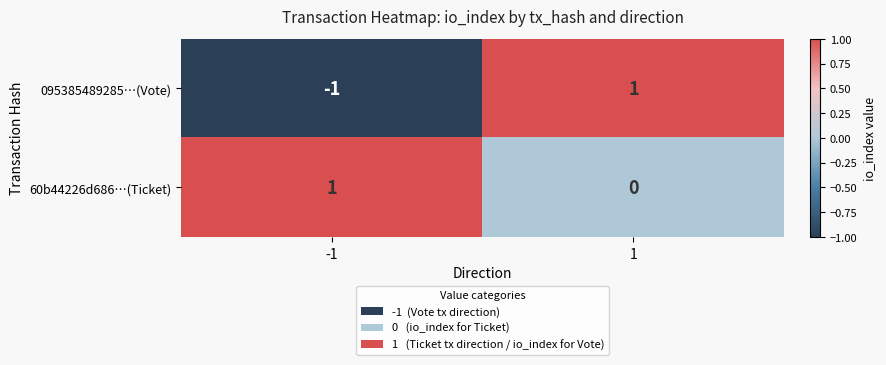

Rank the series at -1 from highest to lowest value.

60b44226d686…(Ticket), 095385489285…(Vote)